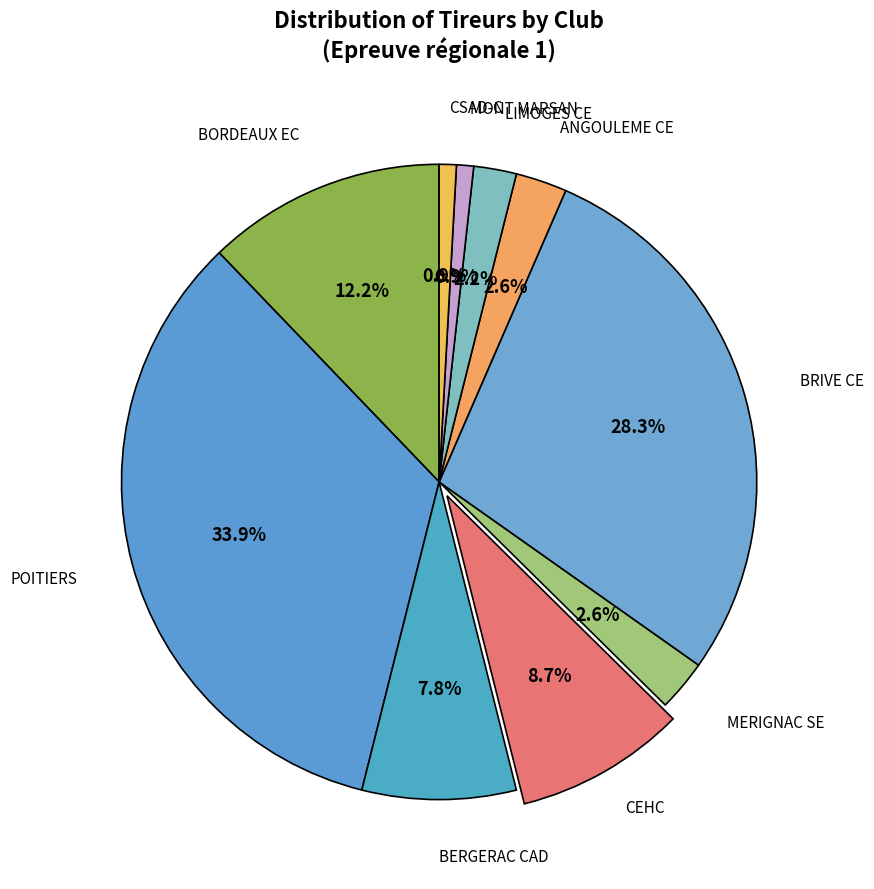

How many segments does this pie chart have?

10